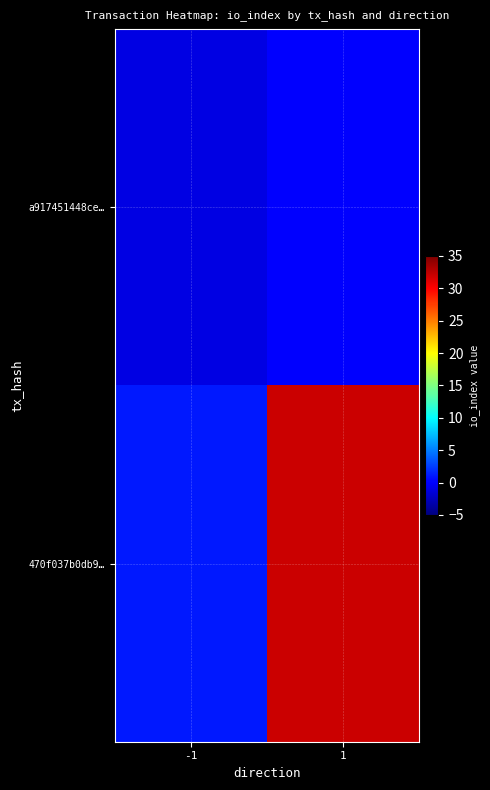

Between -1 and 1, which series saw the biggest shift?

470f037b0db9…